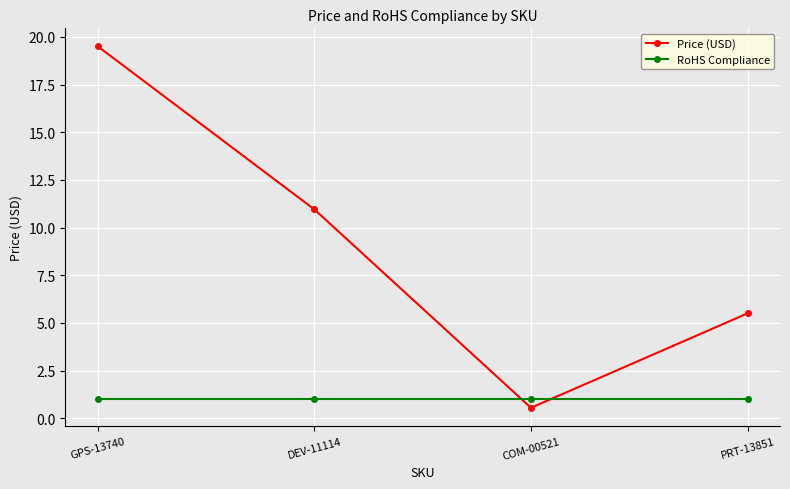

What is the average value of the RoHS Compliance series?

1.0